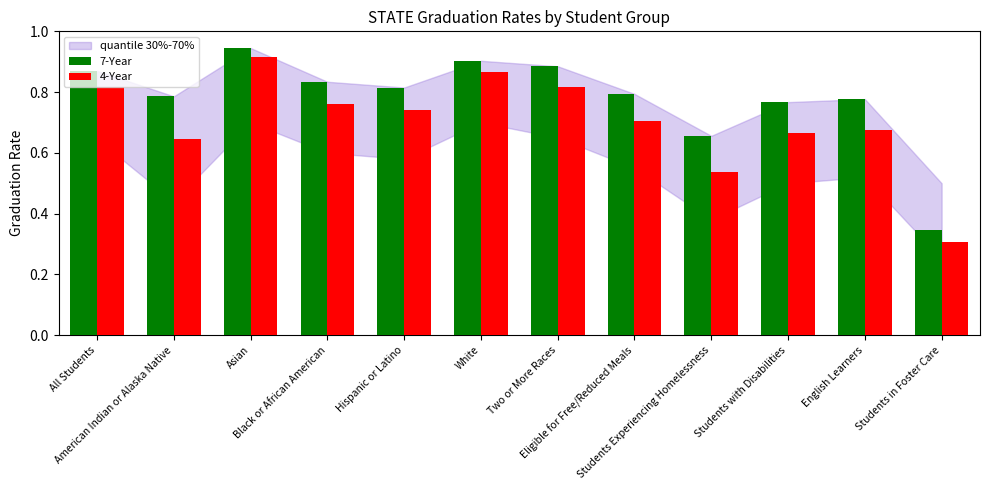

Rank the series by their average value, from highest to lowest.

7-Year, 4-Year